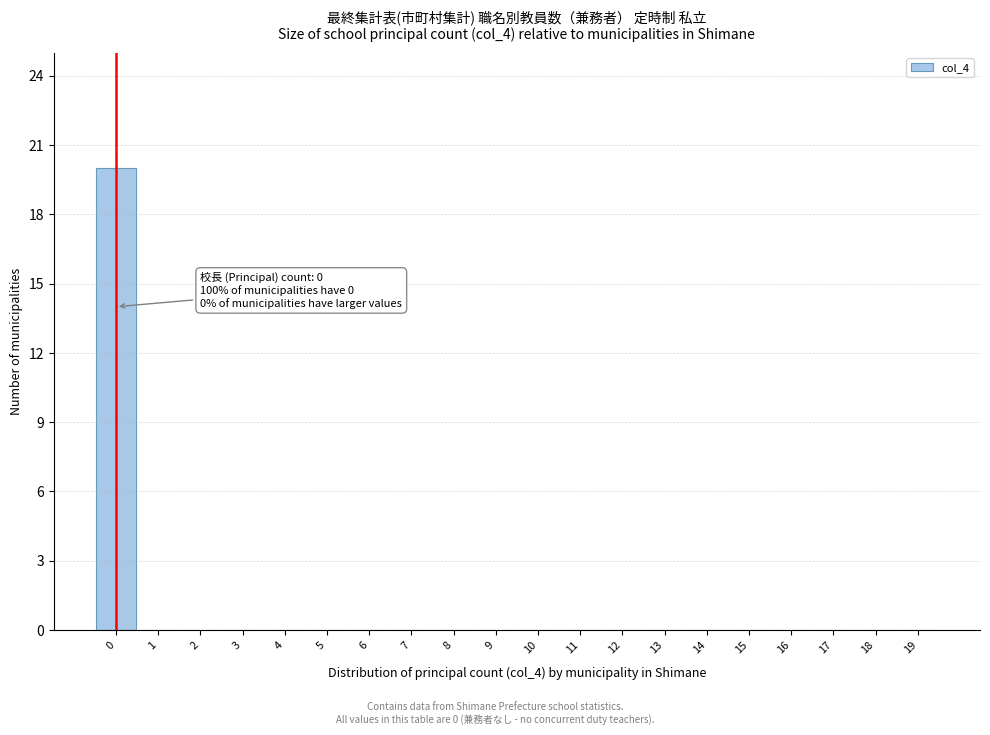

Reading right to left, list all the values displayed in this chart.

19=0	18=0	17=0	16=0	15=0	14=0	13=0	12=0	11=0	10=0	9=0	8=0	7=0	6=0	5=0	4=0	3=0	2=0	1=0	0=20